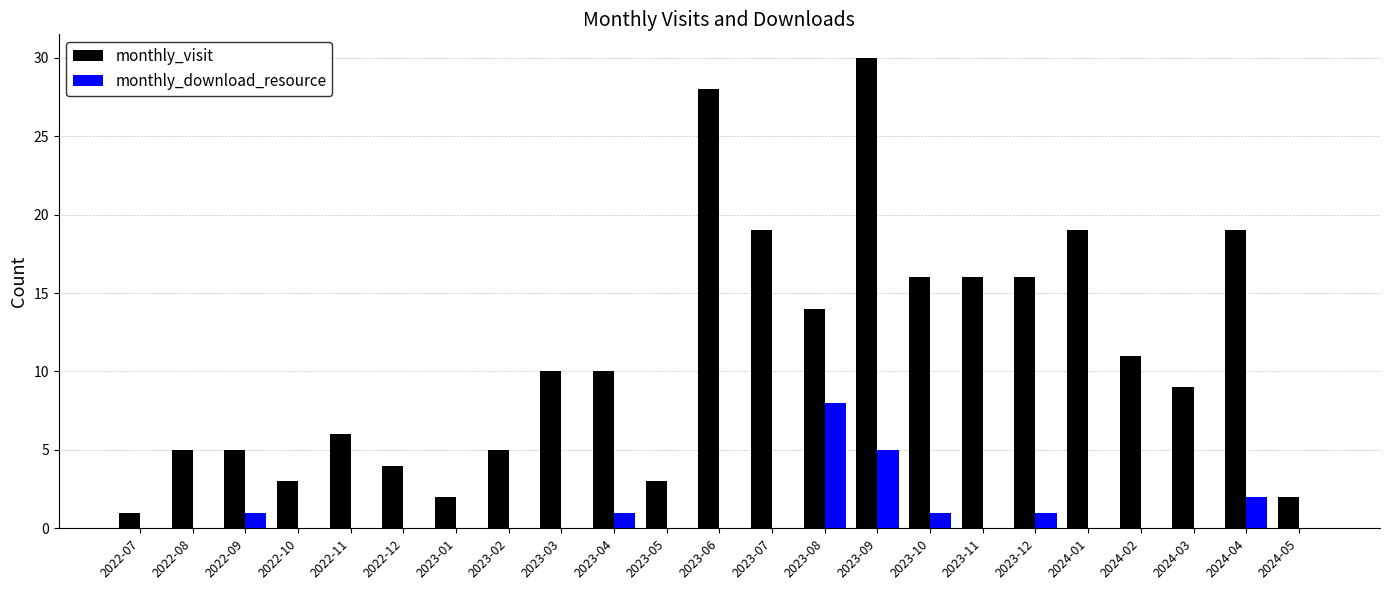

At which category is the sum across all series the highest?

2023-09